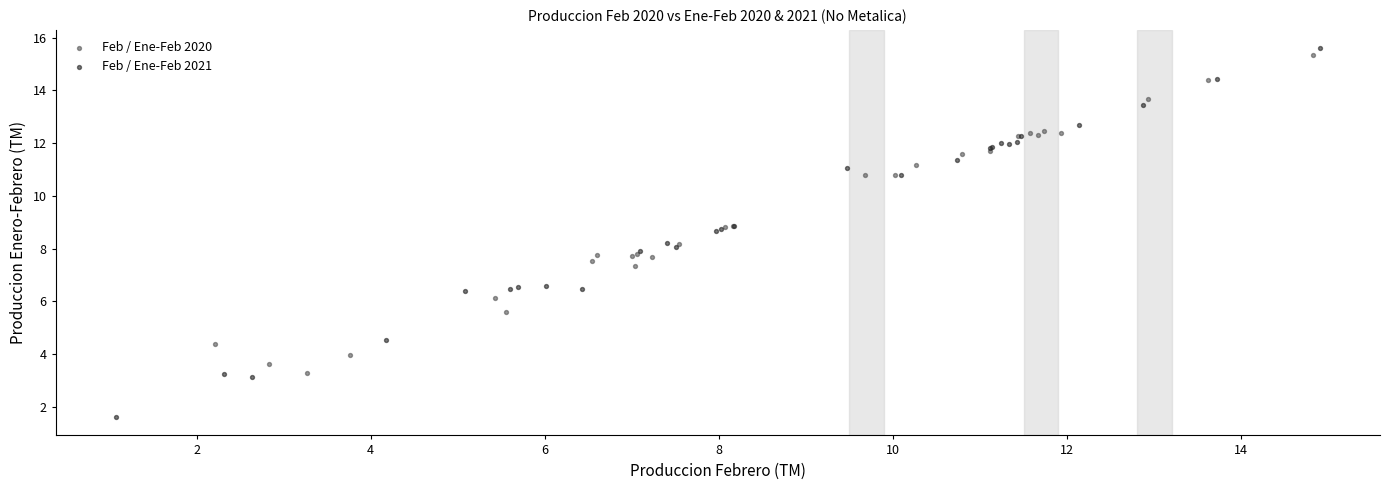

What are all the series names shown in the legend?

Feb / Ene-Feb 2020, Feb / Ene-Feb 2021